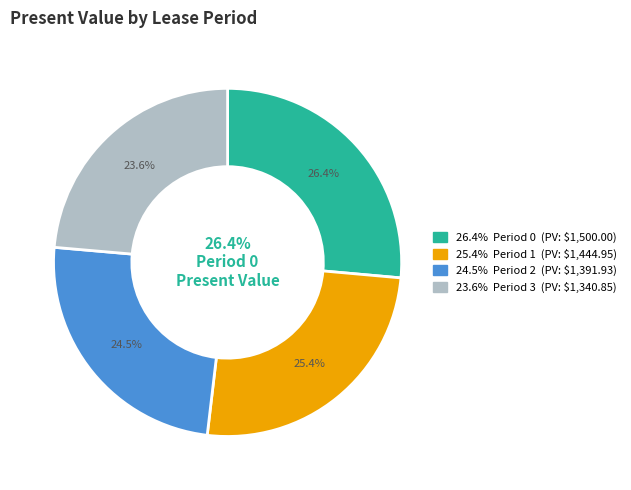

Is it true that Period 2 is 25% of the pie?

True